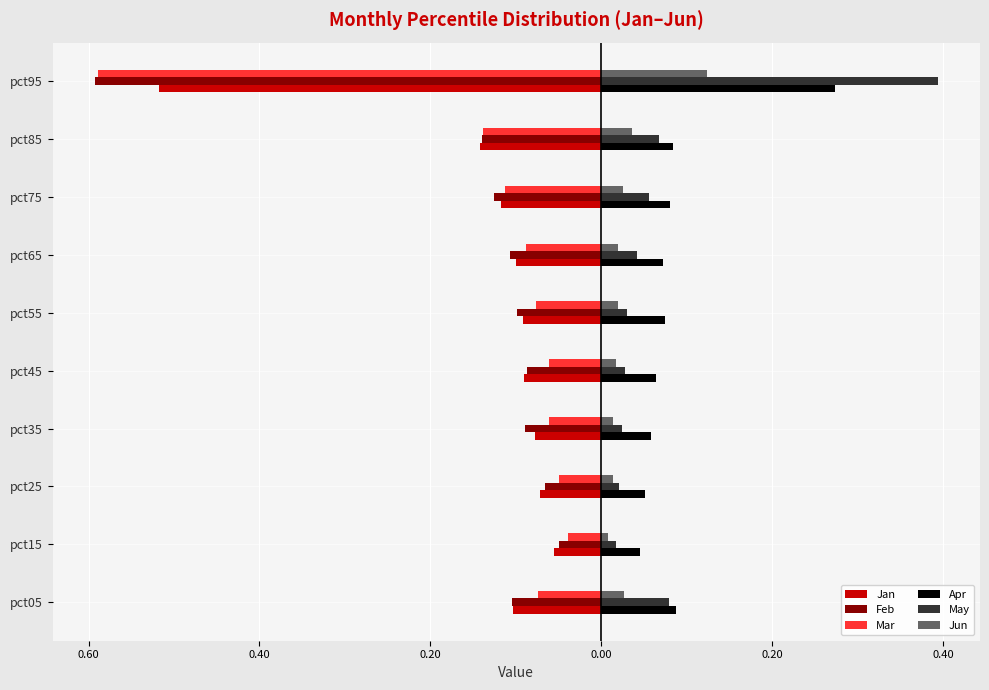

What are all the series names shown in the legend?

Jan, Feb, Mar, Apr, May, Jun